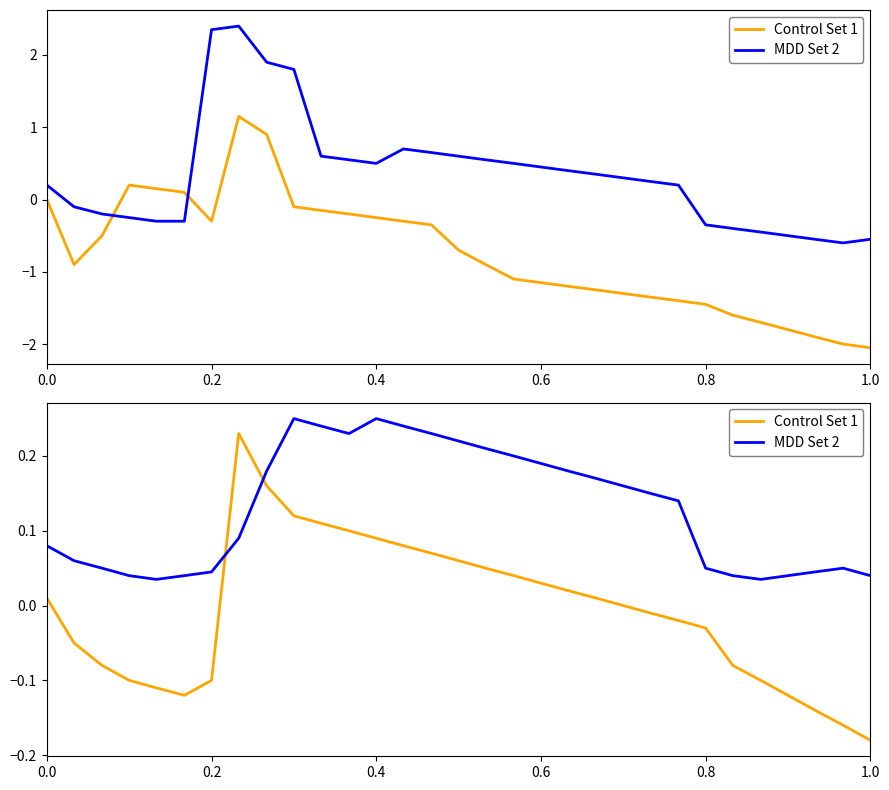

What are all the series names shown in the legend?

Control Set 1, MDD Set 2